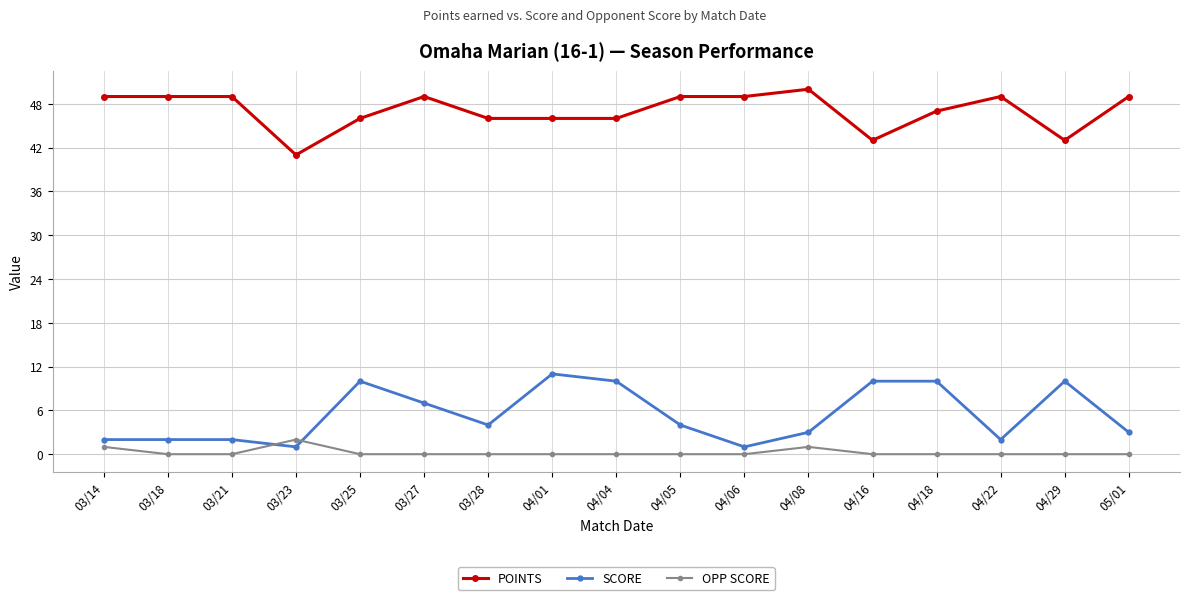

Where is SCORE nearest to the value 6?

03/27